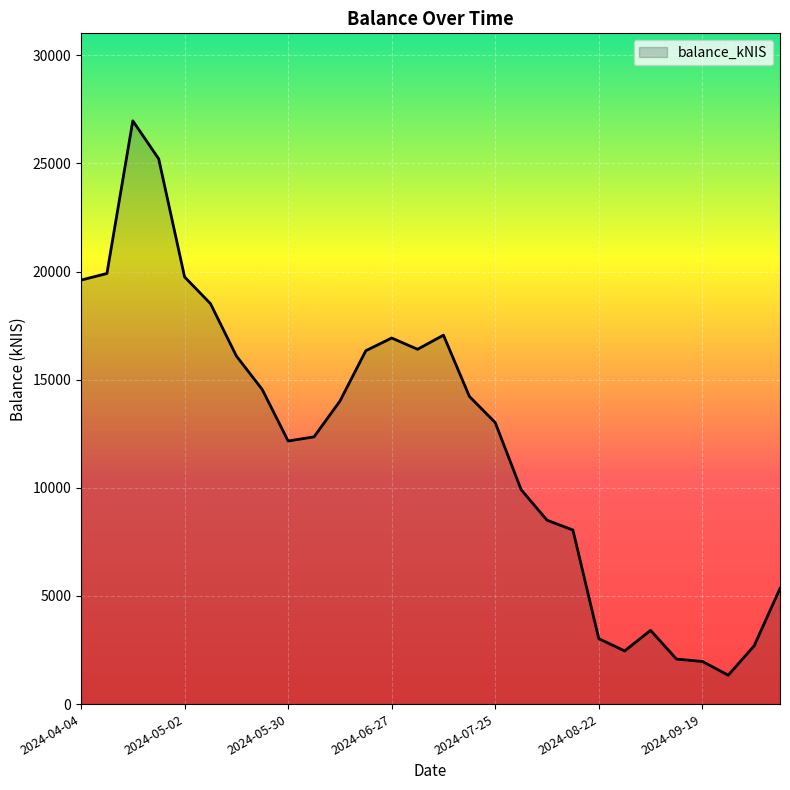

What is the minimum value shown in the chart?

1337.1